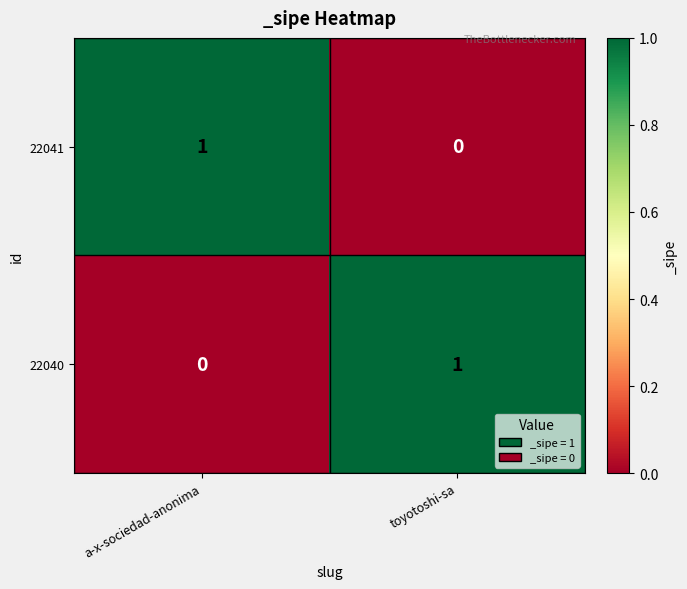

What is the greatest value displayed?

1